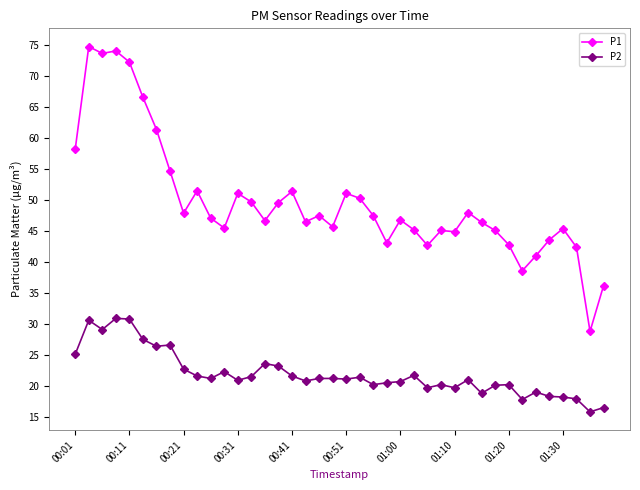

At how many categories does at least one series exceed 33?

39